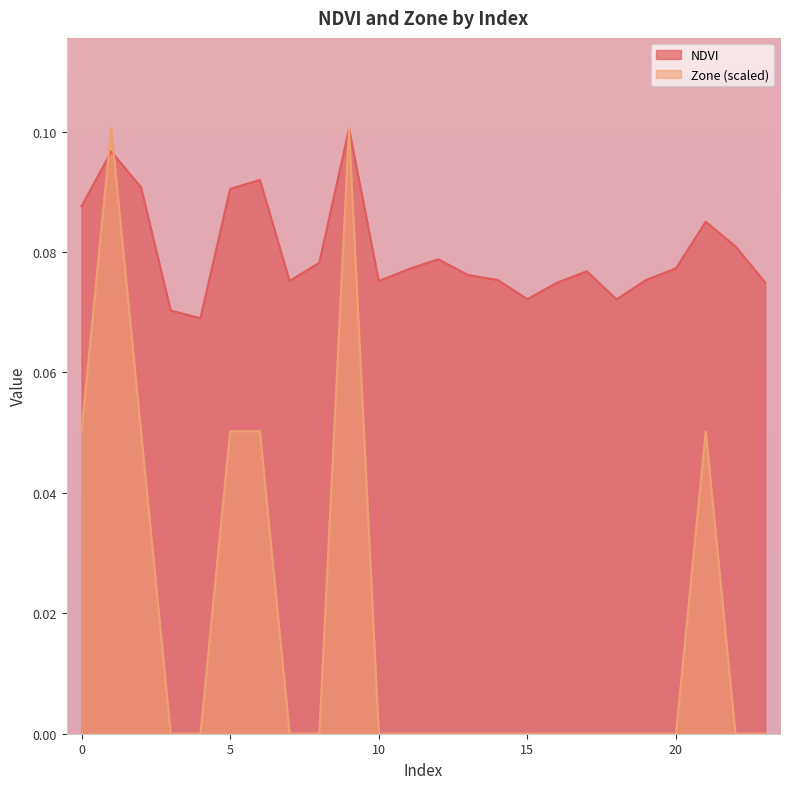

Rank the series by their maximum value, from highest to lowest.

NDVI, Zone